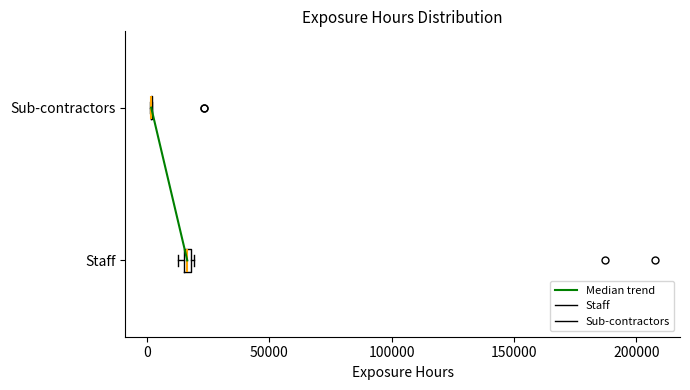

Where is the left edge of the box for Staff on the x-axis? The values are not printed on the chart, so give them approximately, as read against the axis.

15000